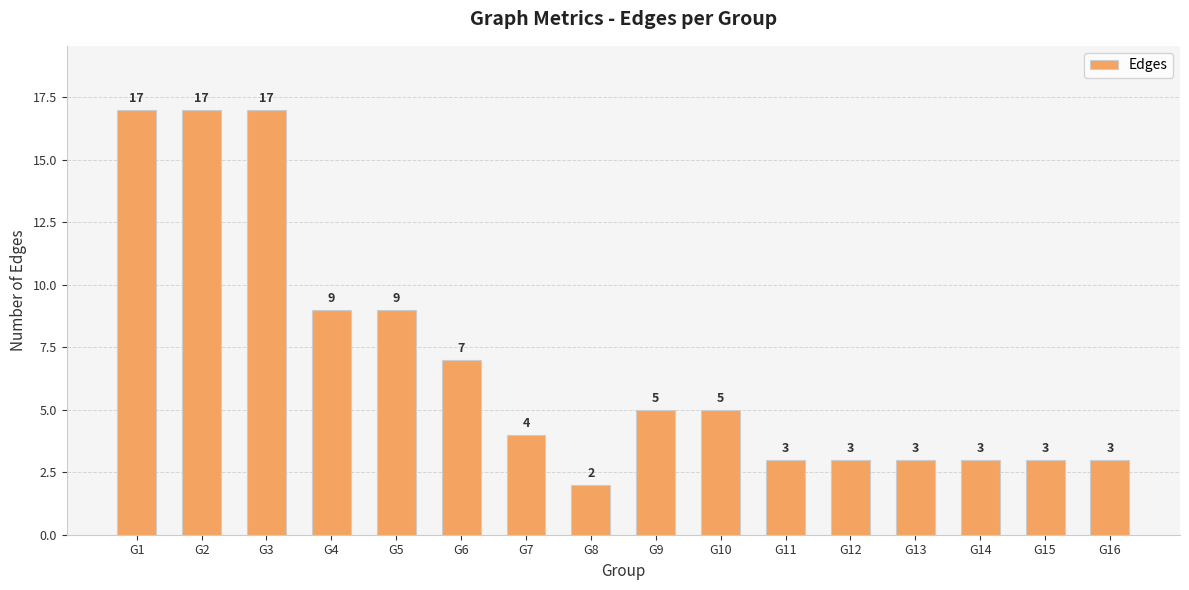

Reading left to right, transcribe all the data shown in this chart.

17	17	17	9	9	7	4	2	5	5	3	3	3	3	3	3